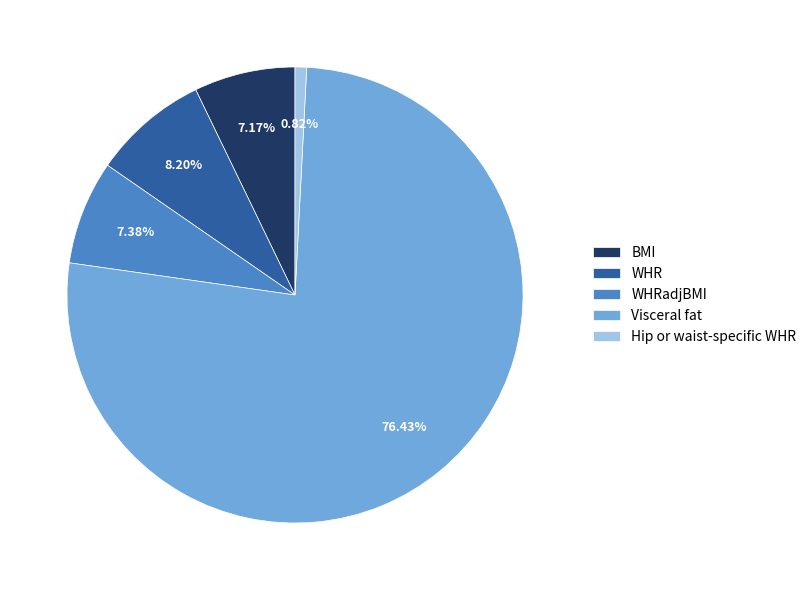

Does Visceral fat represent more than half of the total?

Yes